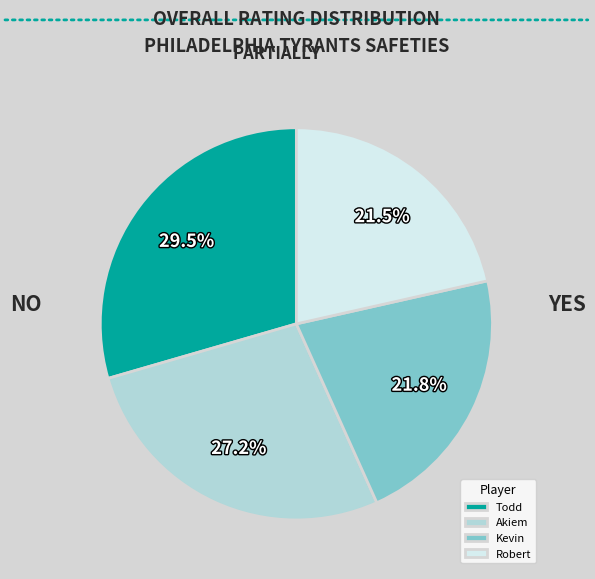

Is there any slice that represents more than half of the pie?

No